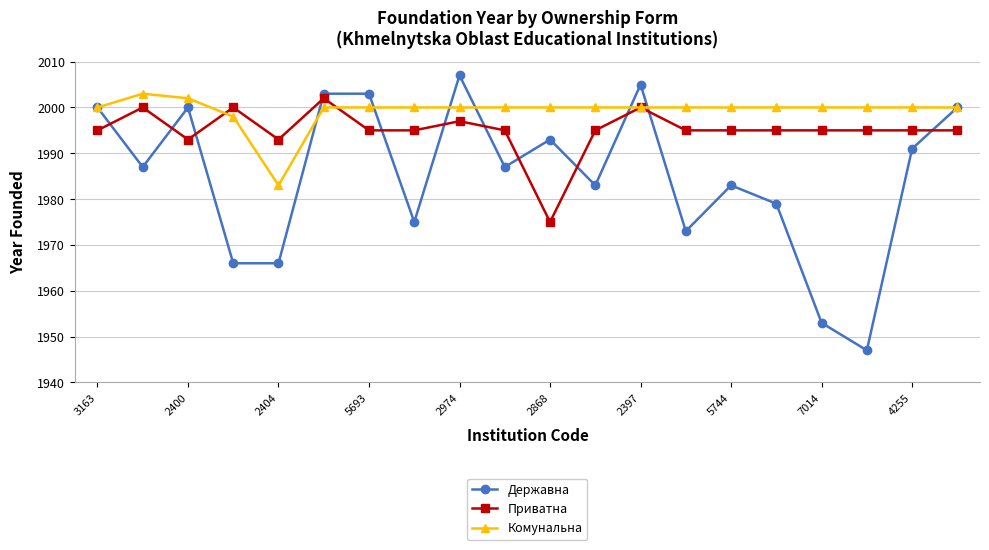

What is the value of the Комунальна point at the 13th from the left?

2000